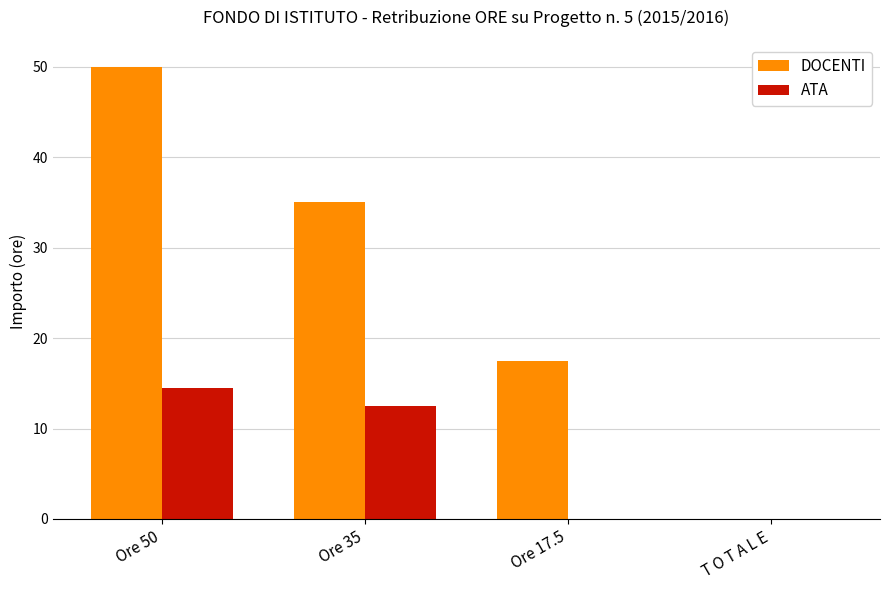

What is the total value across all series at Ore 35?

47.5